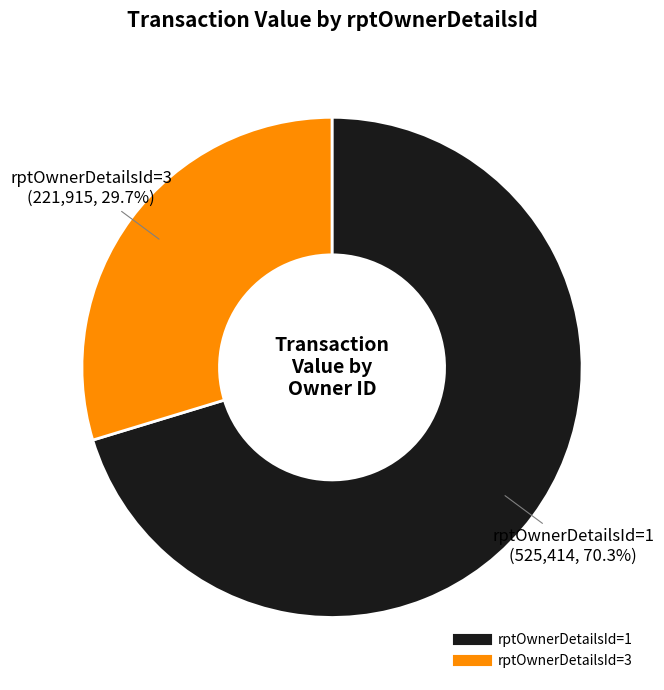

Is there a majority slice in this chart?

Yes